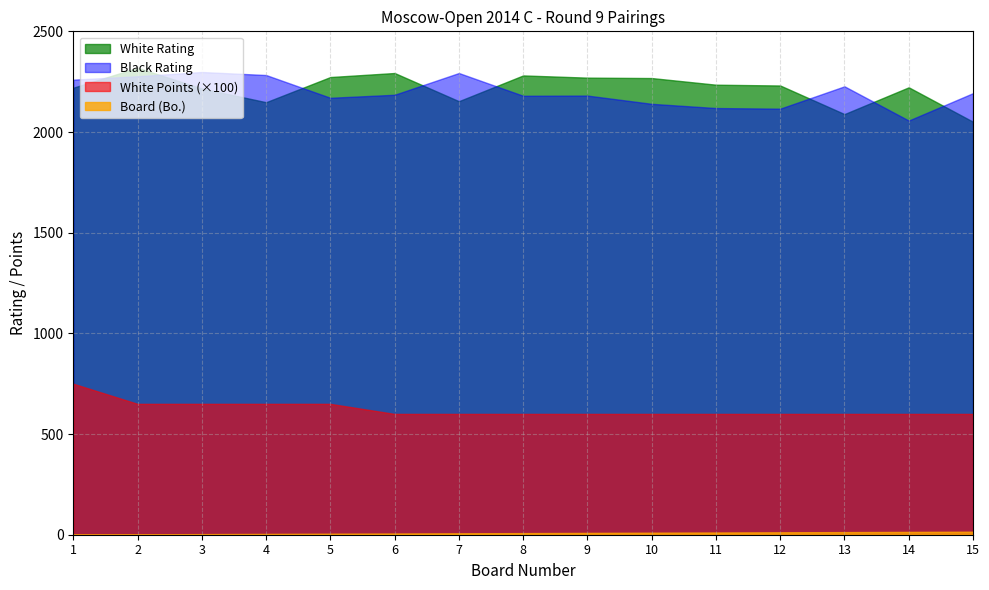

Reading left to right, transcribe all the data shown in this chart.

Board (Bo.): 1.0	2.0	3.0	4.0	5.0	6.0	7.0	8.0	9.0	10.0	11.0	12.0	13.0	14.0	15.0
White Rating: 2220.0	2319.0	2216.0	2148.0	2273.0	2293.0	2153.0	2281.0	2270.0	2268.0	2235.0	2231.0	2089.0	2222.0	2051.0
Black Rating: 2260.0	2277.0	2298.0	2283.0	2170.0	2185.0	2293.0	2180.0	2181.0	2140.0	2119.0	2116.0	2227.0	2057.0	2193.0
White Points: 7.5	6.5	6.5	6.5	6.5	6.0	6.0	6.0	6.0	6.0	6.0	6.0	6.0	6.0	6.0